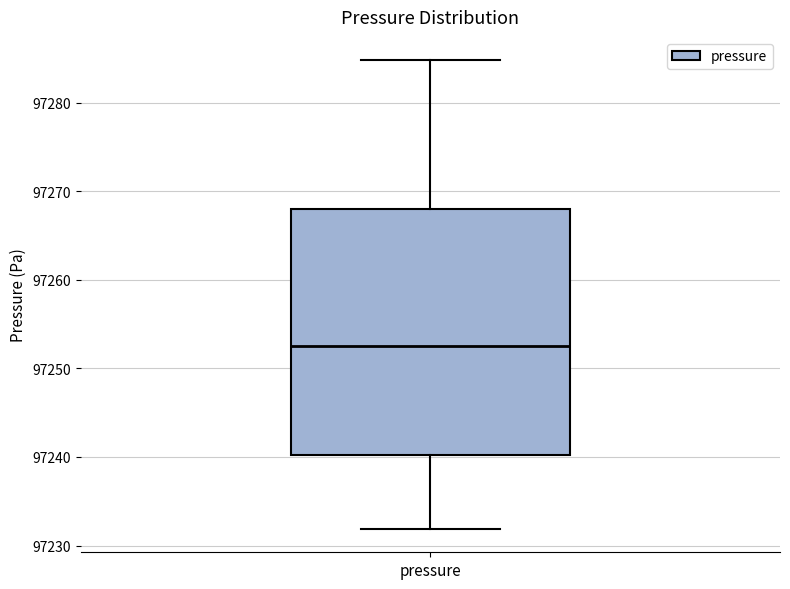

Where does the upper whisker of the box for pressure end on the y-axis? The values are not printed on the chart, so give them approximately, as read against the axis.

97285